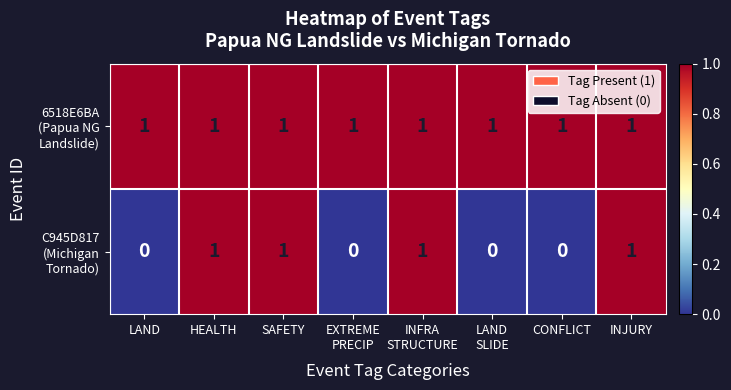

At how many categories does at least one series exceed 0?

8